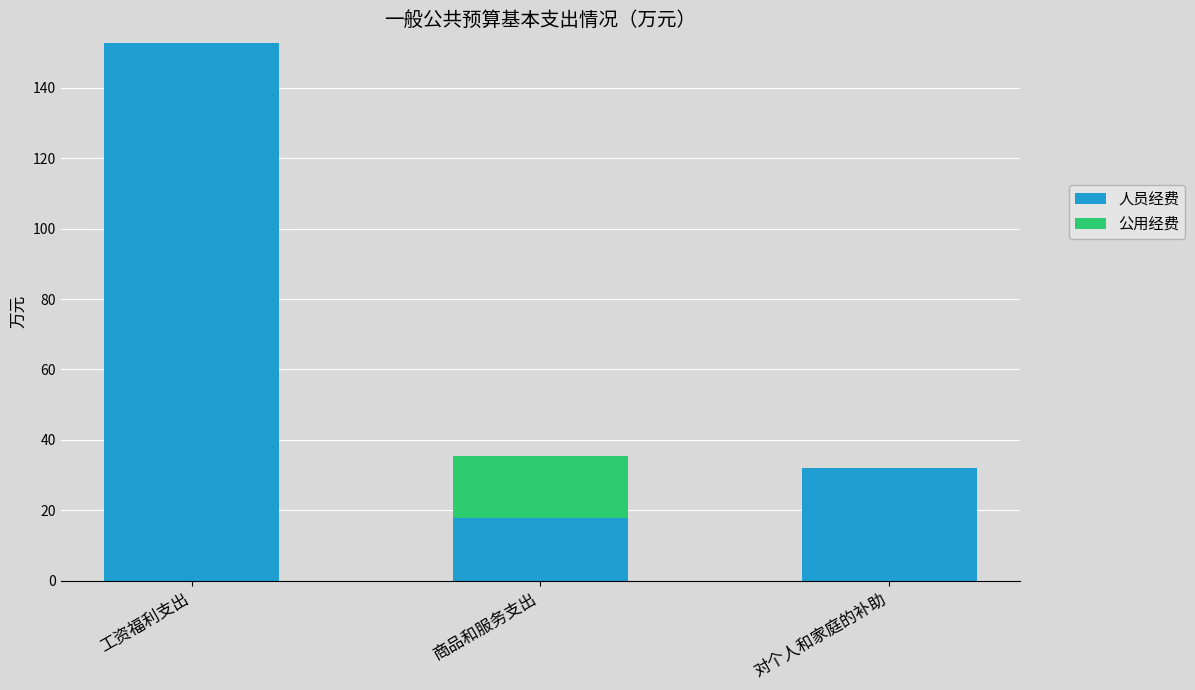

What value does the 人员经费 series have at 商品和服务支出?

17.8